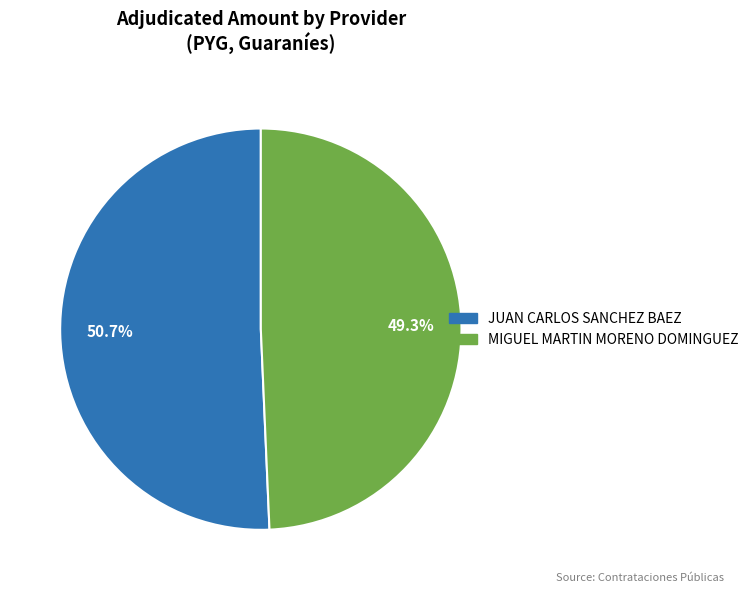

What is the largest slice in the pie chart?

JUAN CARLOS SANCHEZ BAEZ